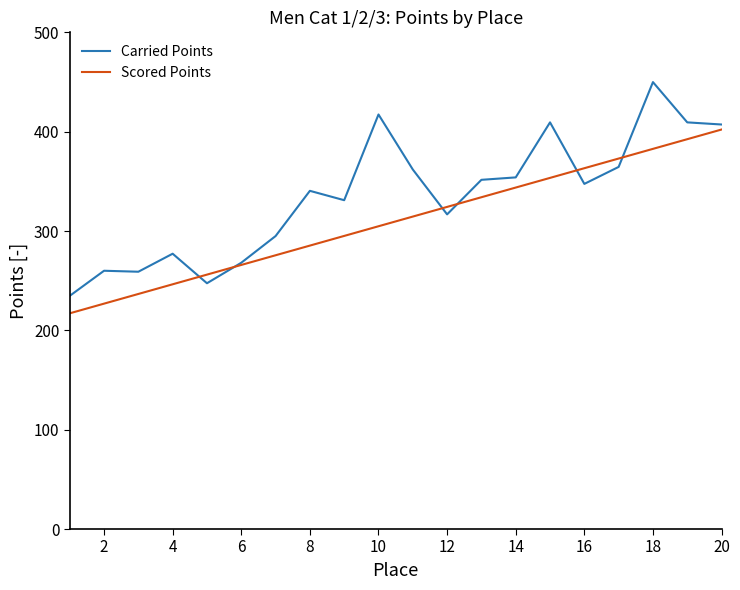

List the series in order of their peak value, lowest first.

Scored Points, Carried Points